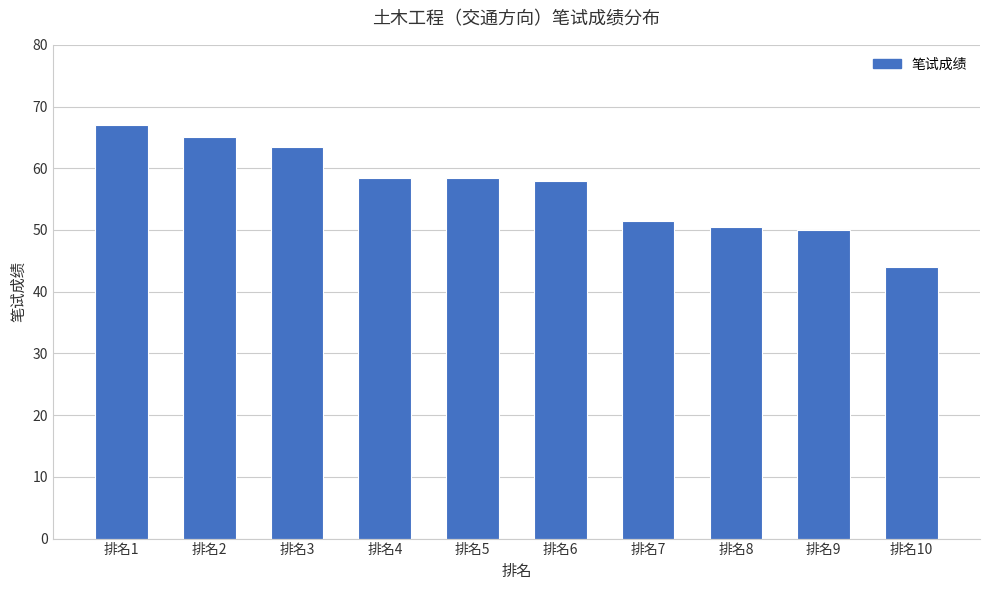

Which category has the lowest value across all series?

排名10